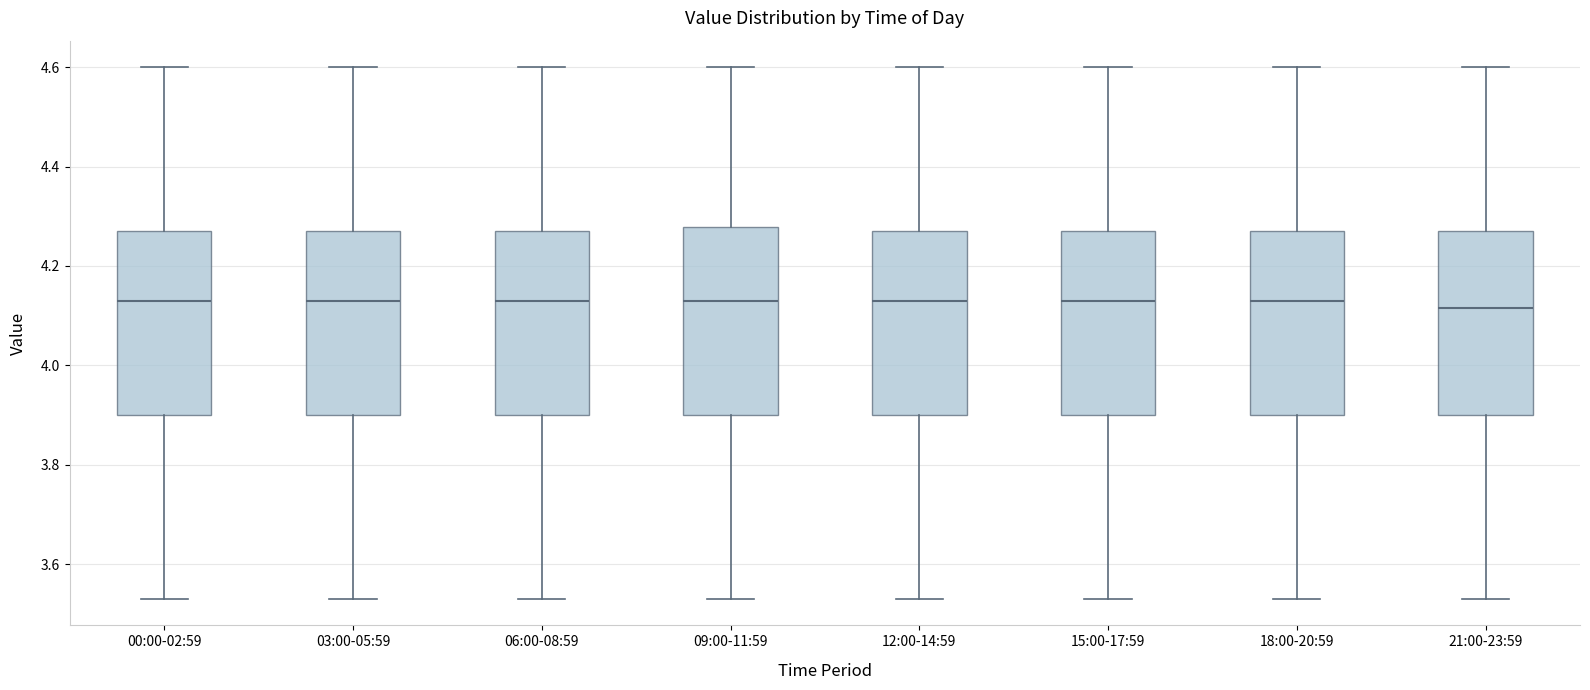

Reading left to right, transcribe this box plot: for each box, give where its median line is, the range the box spans, and where its two whiskers end, as read against the y-axis. The values are not printed on the chart, so give them approximately, as read against the axis.

00:00-02:59: median 4.14, box 3.90 to 4.28, whiskers 3.54 to 4.60
03:00-05:59: median 4.14, box 3.90 to 4.28, whiskers 3.54 to 4.60
06:00-08:59: median 4.14, box 3.90 to 4.28, whiskers 3.54 to 4.60
09:00-11:59: median 4.14, box 3.90 to 4.28, whiskers 3.54 to 4.60
12:00-14:59: median 4.14, box 3.90 to 4.28, whiskers 3.54 to 4.60
15:00-17:59: median 4.14, box 3.90 to 4.28, whiskers 3.54 to 4.60
18:00-20:59: median 4.14, box 3.90 to 4.28, whiskers 3.54 to 4.60
21:00-23:59: median 4.12, box 3.90 to 4.28, whiskers 3.54 to 4.60